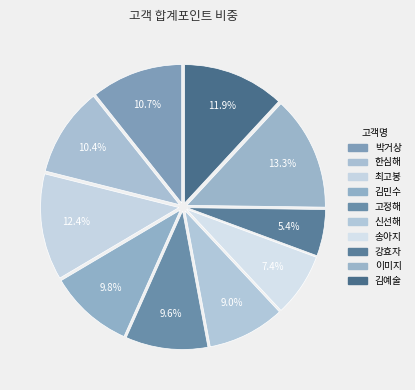

How many slices are in this pie chart?

10